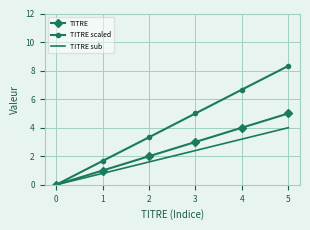

List the series in order of their overall mean, lowest first.

TITRE sub, TITRE, TITRE scaled